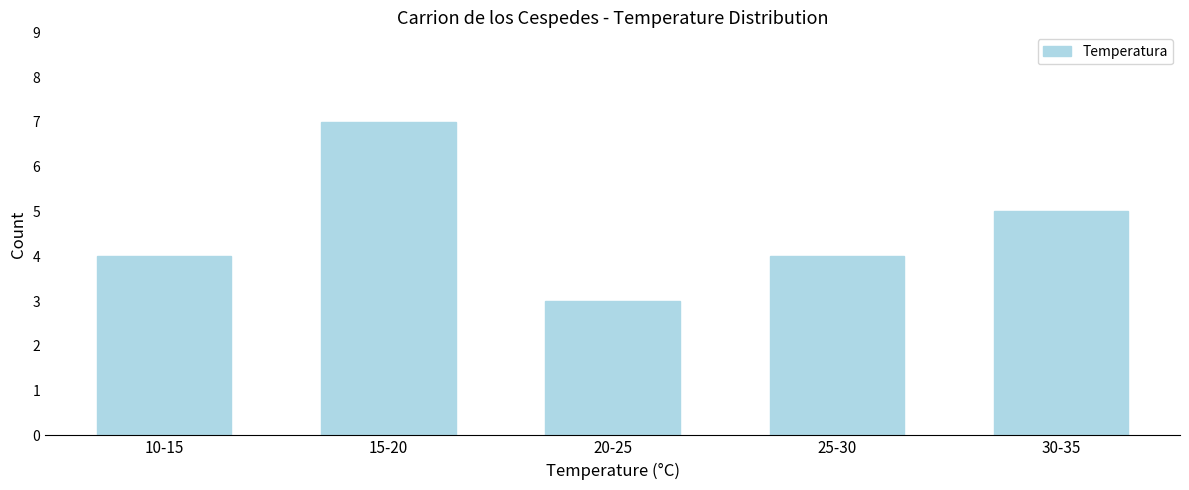

Reading right to left, what are all the values shown in this chart?

5	4	3	7	4